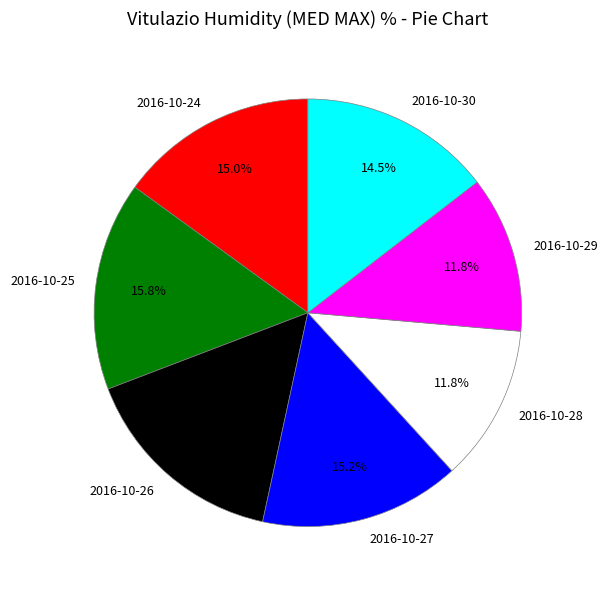

Is the sum of 2016-10-27 and 2016-10-24 greater than half?

No